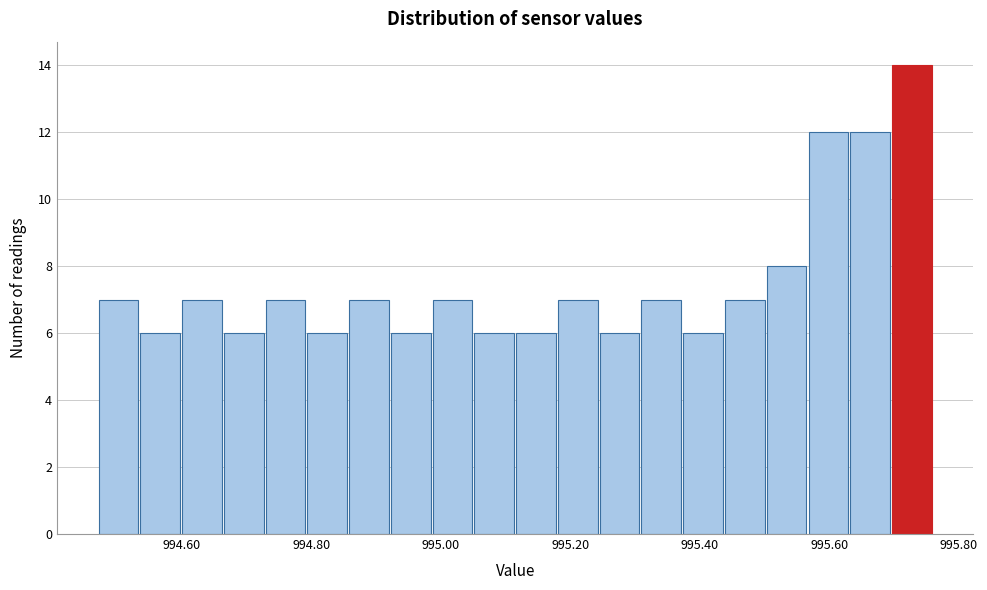

Around what value on the x-axis is the tallest bar? Give the approximate position of its centre, as read against the axis.

995.72